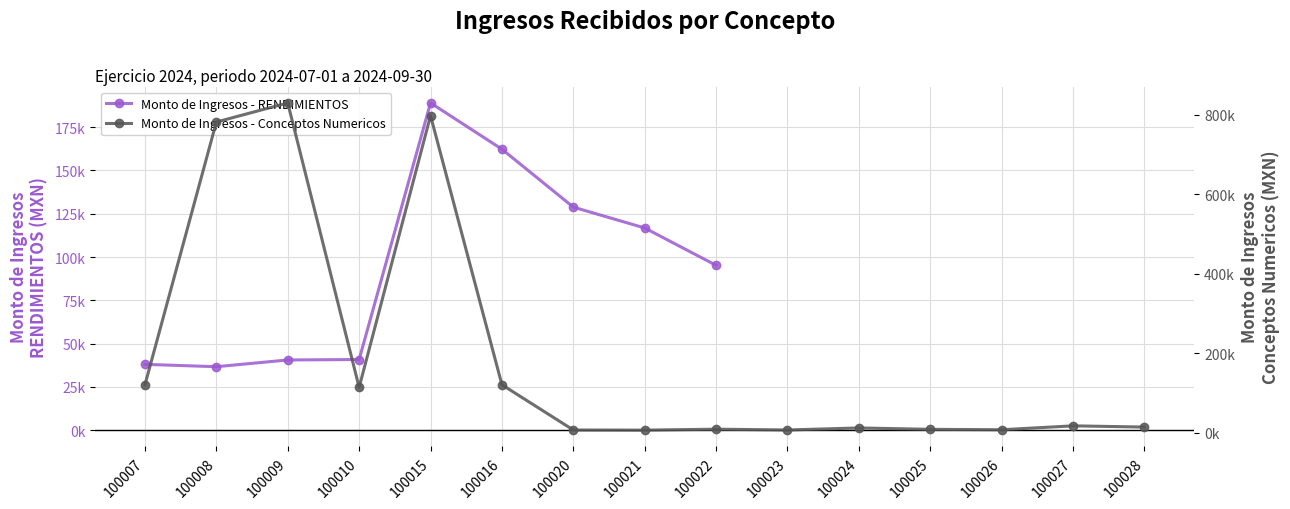

At which category does the chart reach its peak across all series?

100009